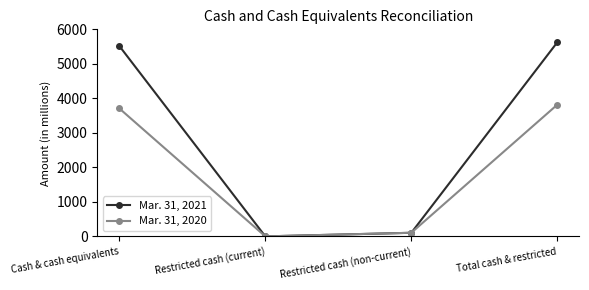

What is the spread (max minus min) of values at Restricted cash (non-current)?

1